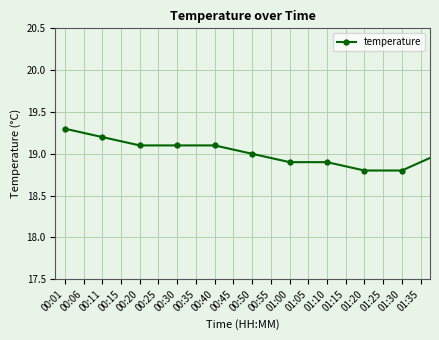

True or false: the data has more than 0 interior local peaks.

True